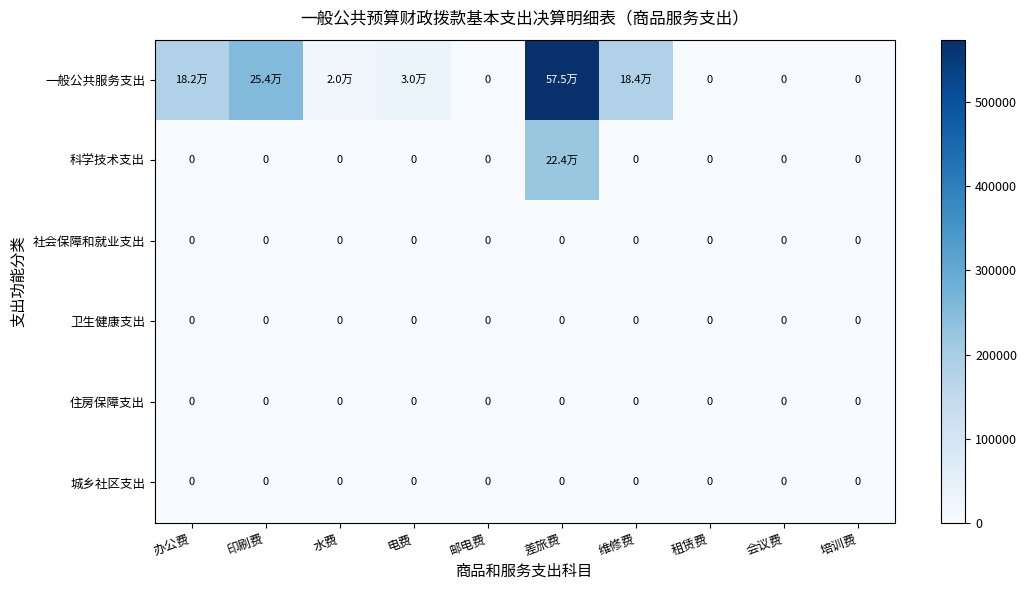

Between 差旅费 and 租赁费, which series saw the biggest shift?

一般公共服务支出